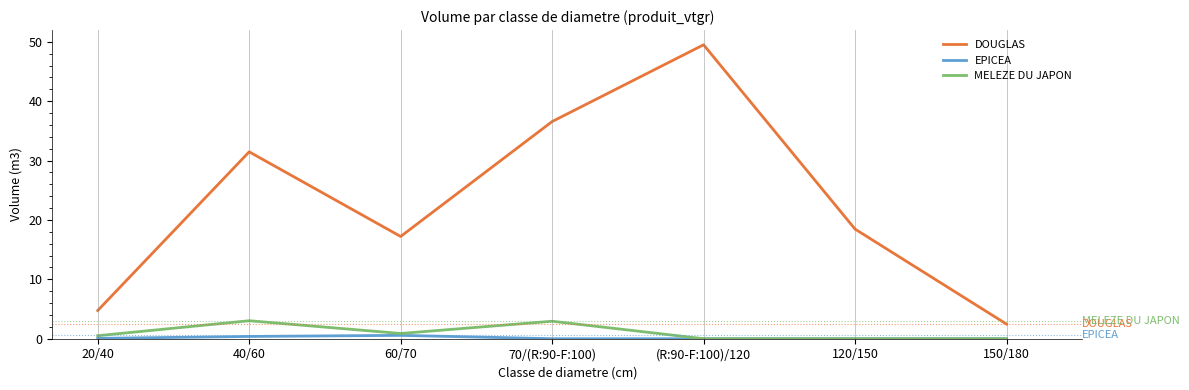

What is the spread (max minus min) of values at 150/180?

2.5